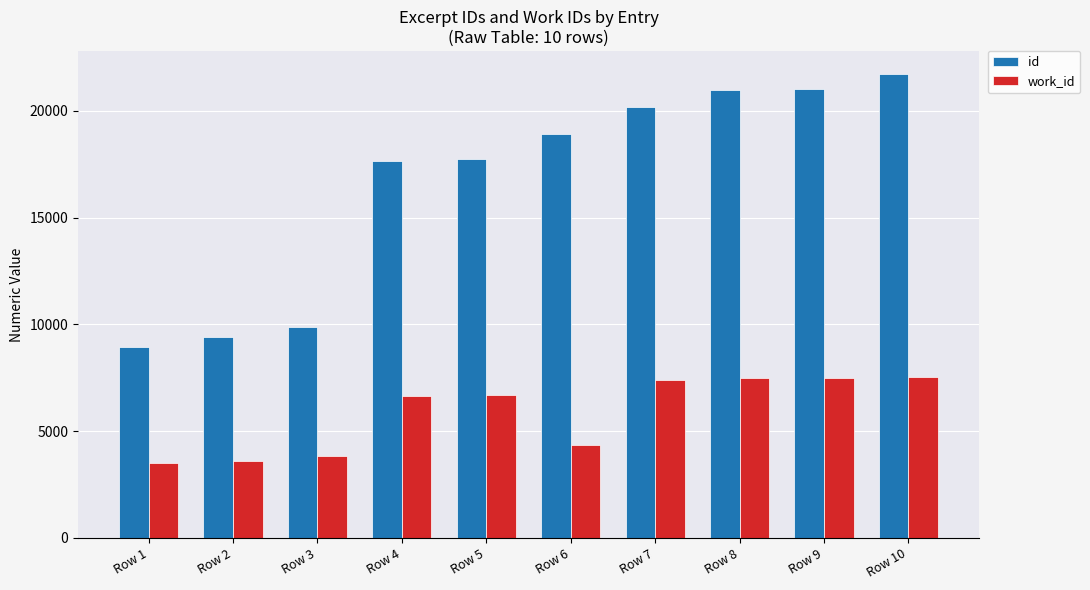

How many distinct data groups are displayed?

2